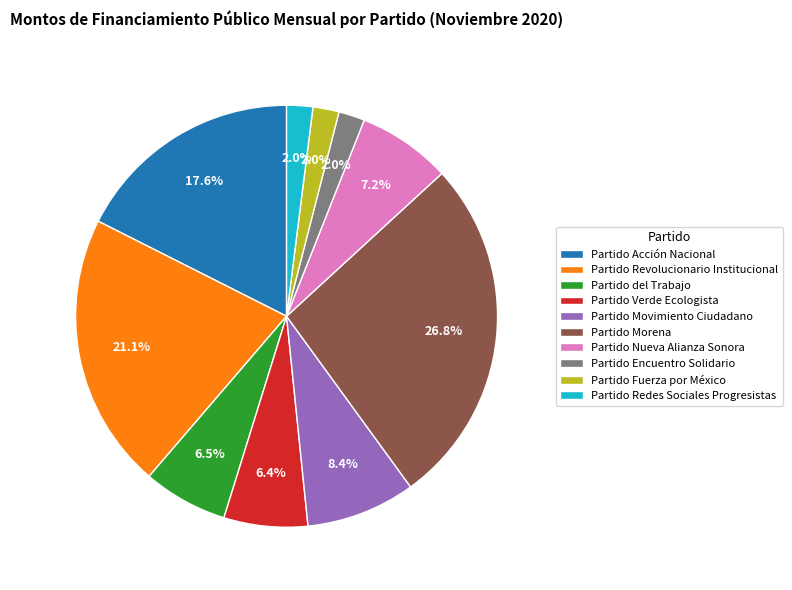

To the nearest percent, what percentage of the pie is Partido Nueva Alianza Sonora?

7%